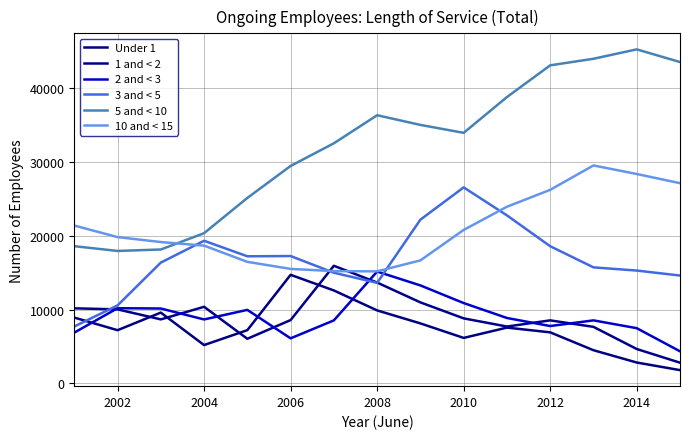

Does the chart display data point markers on the line(s)?

No